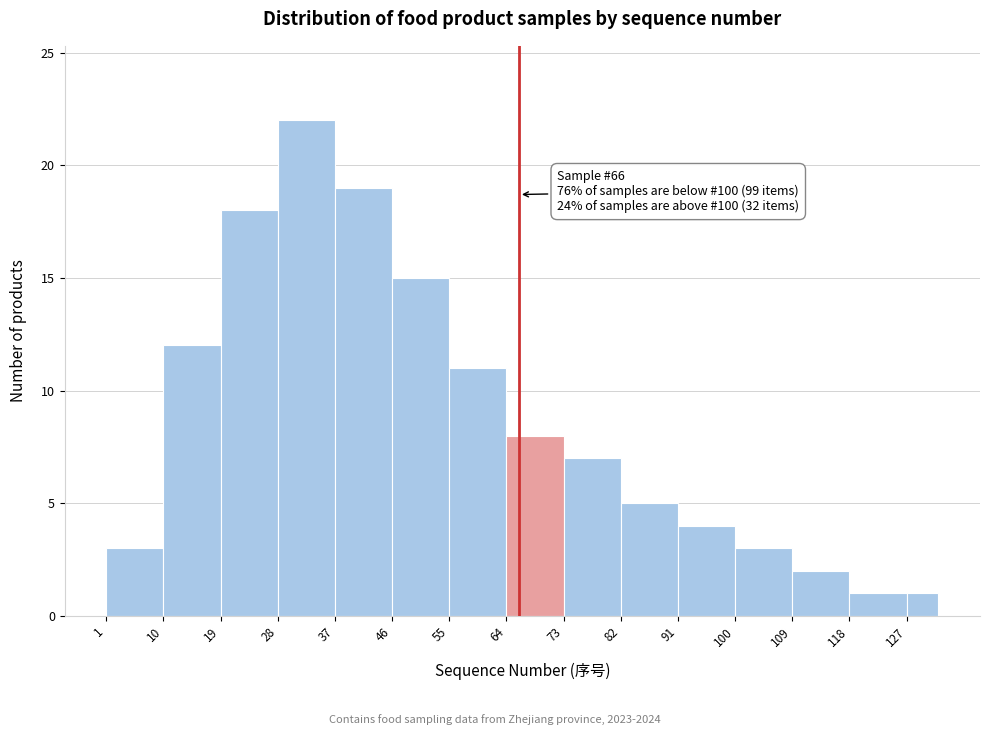

Over which range of the x-axis is the bar tallest?

28 to 37